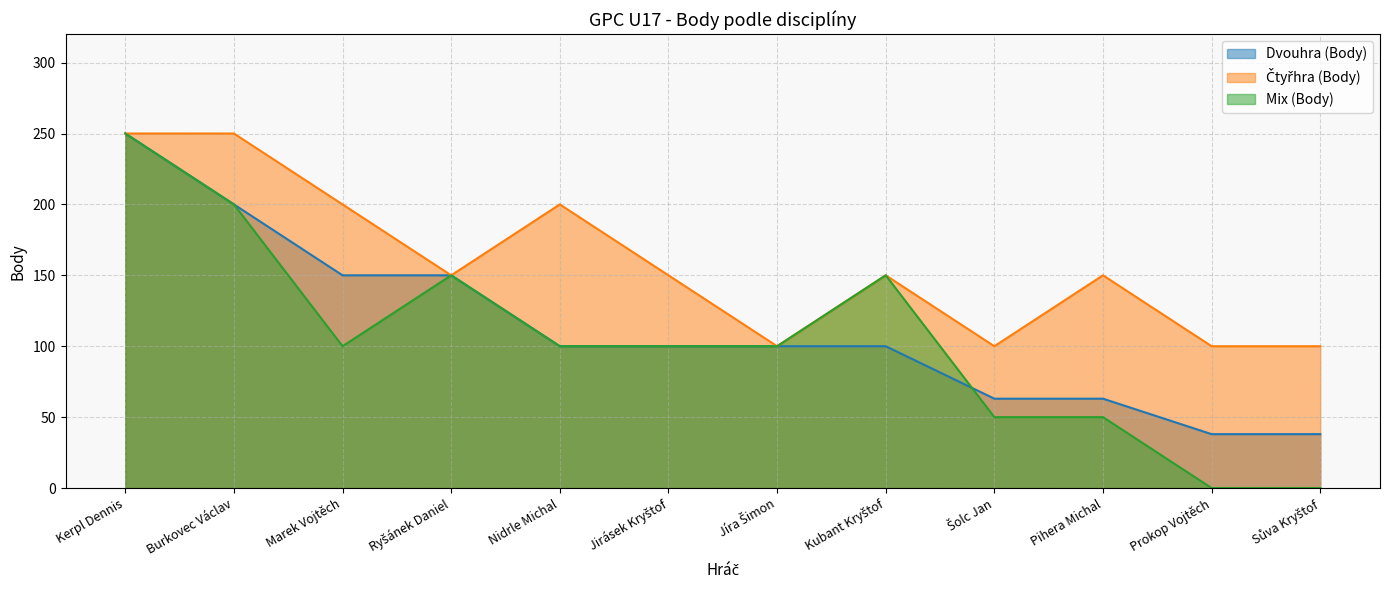

How many values in the Mix (Body) series exceed 100?

4